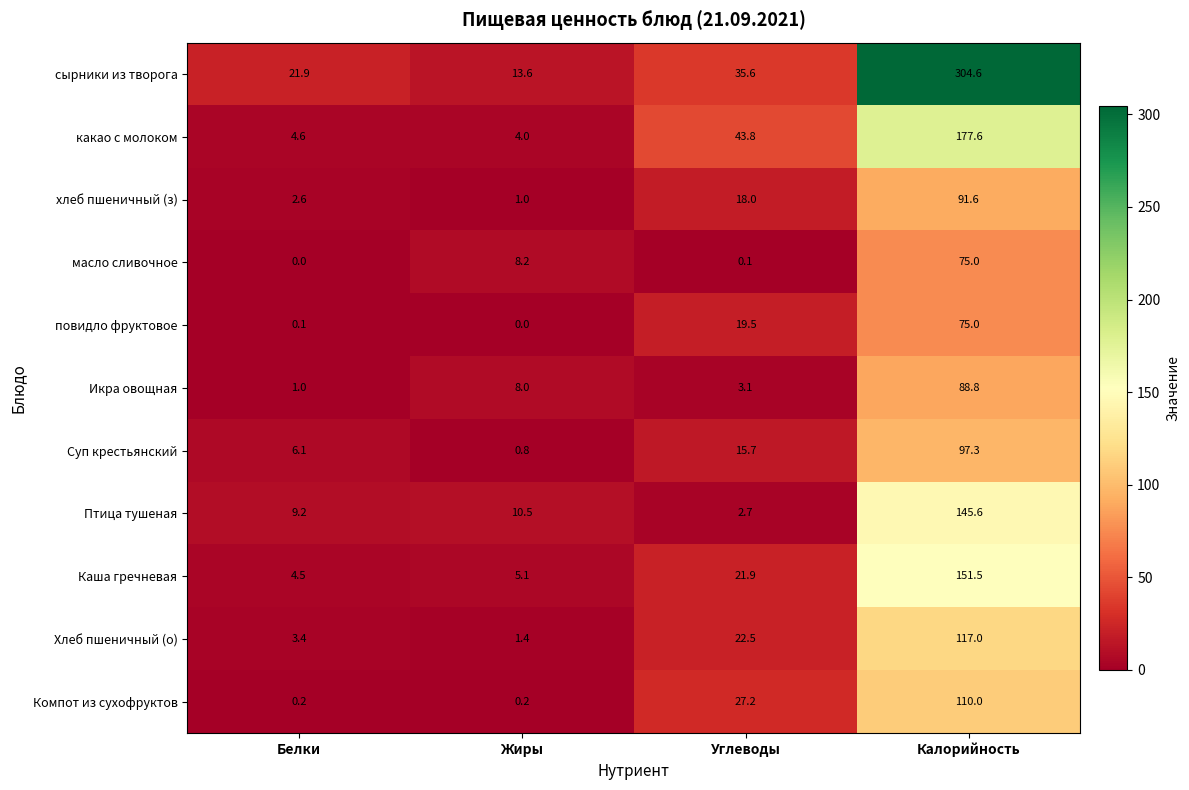

What is the highest value of the повидло фруктовое series?

75.0